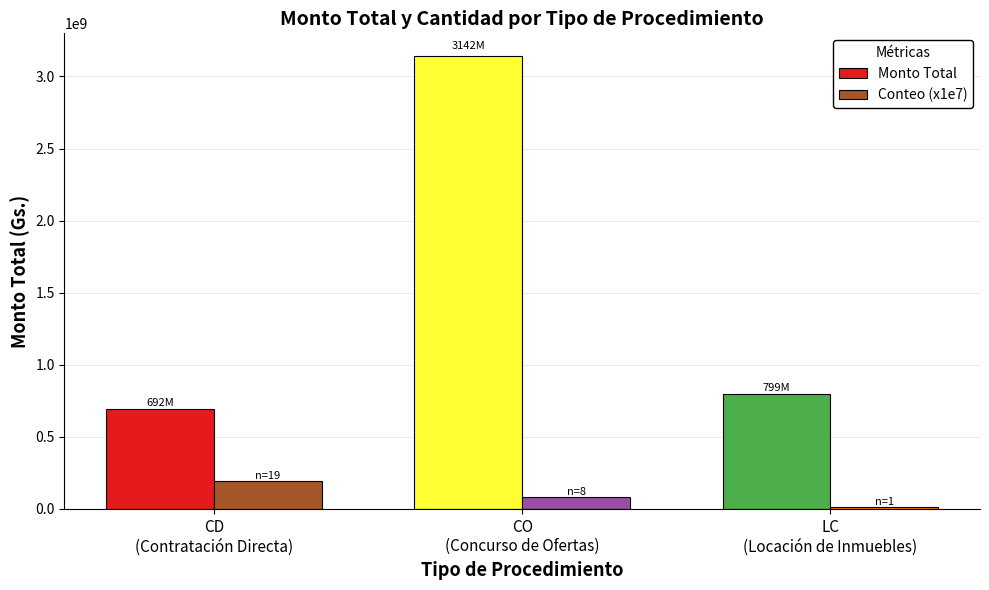

What is the average value of the Monto Total series?

1543999255